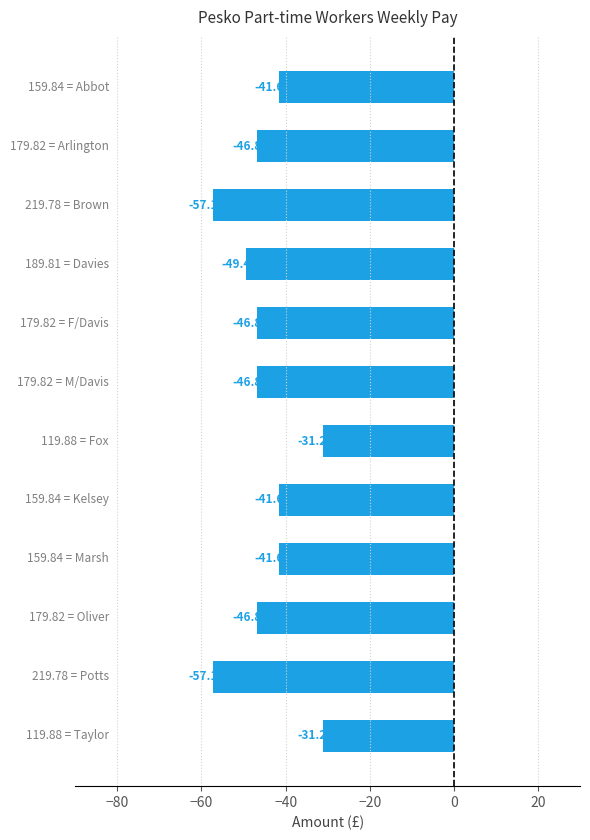

What is the average value?

-44.8